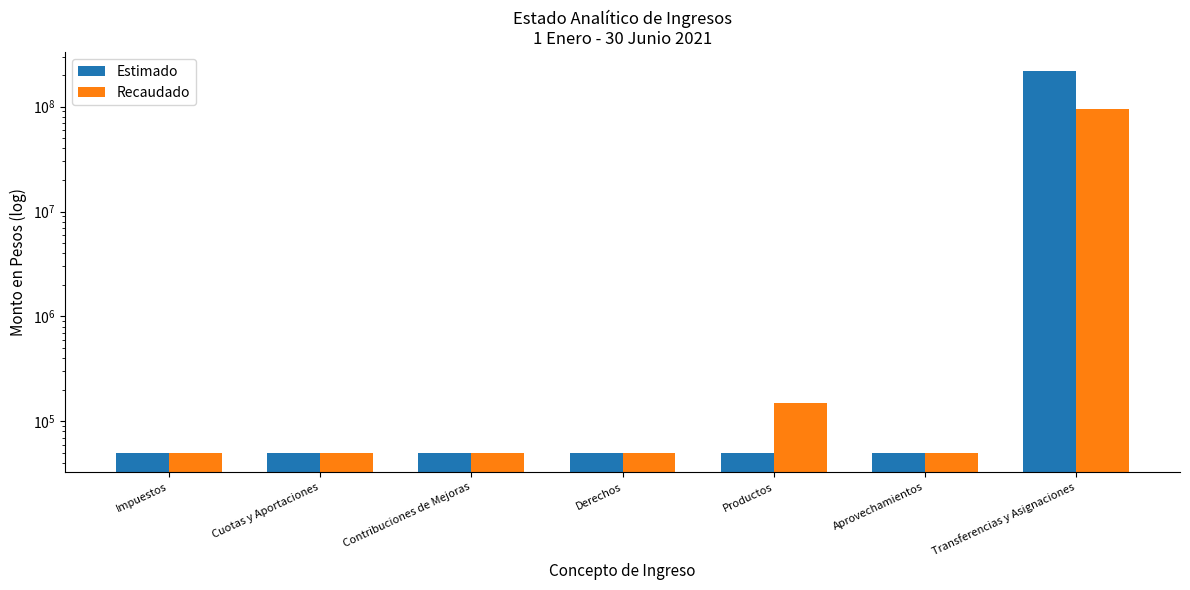

Between Contribuciones de Mejoras and Impuestos, which is larger?

Contribuciones de Mejoras